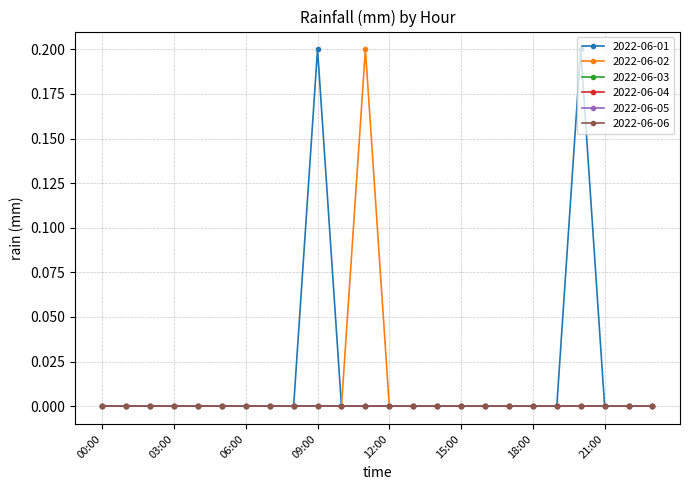

Is this an area chart (filled region under the line)?

No